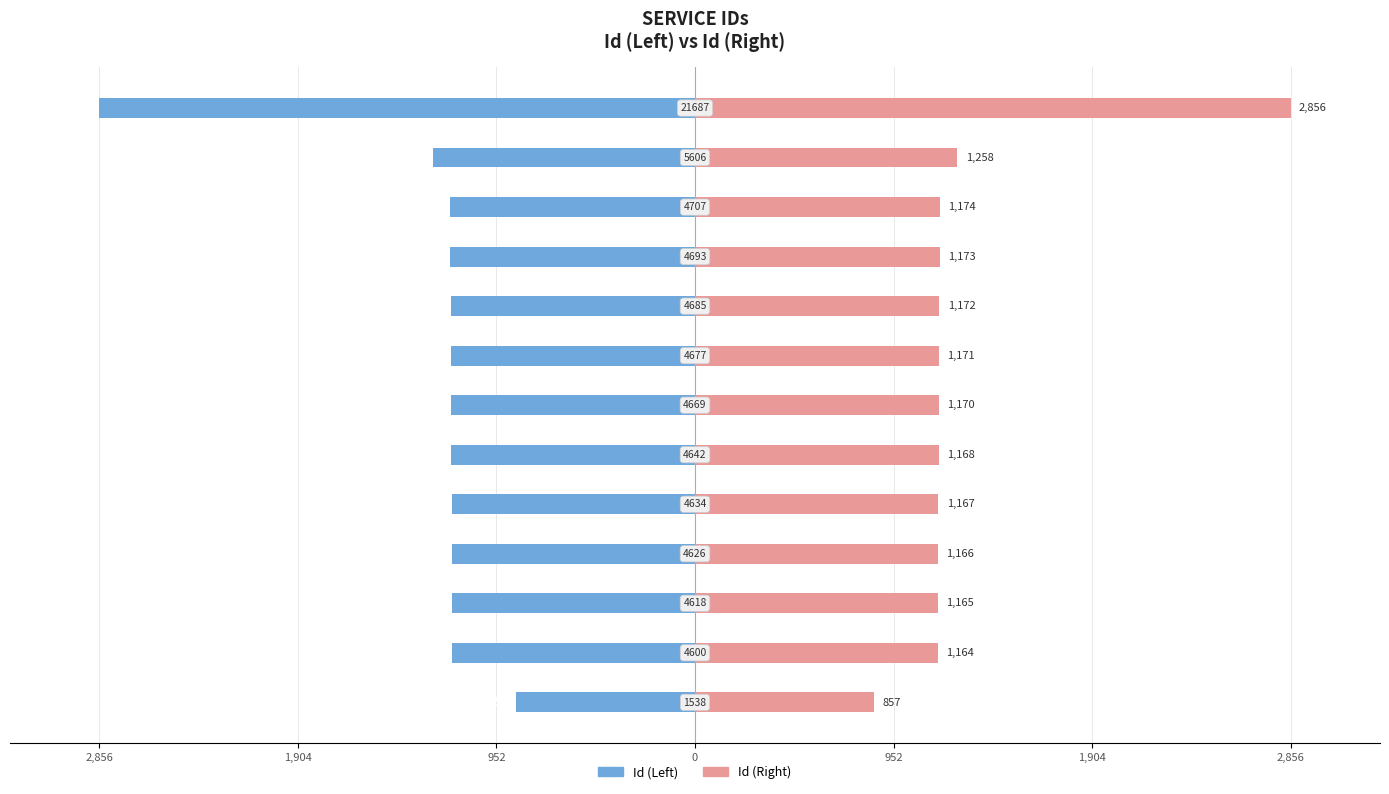

True or false: Id (Right) has a value of 643 at 952.

False